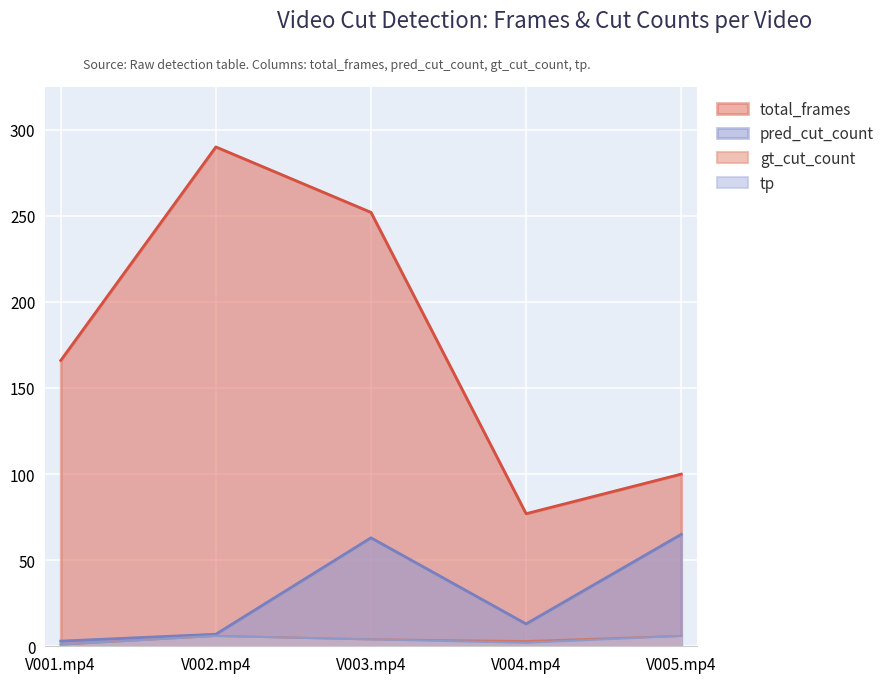

Does the chart display data point markers on the line(s)?

No